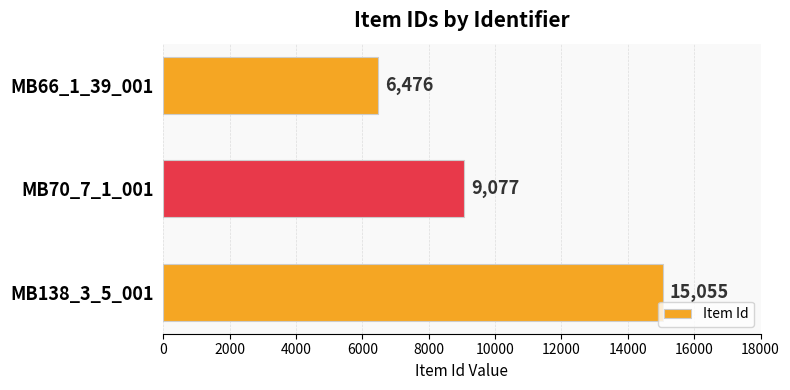

Is it true that the value at MB66_1_39_001 is 6476?

True